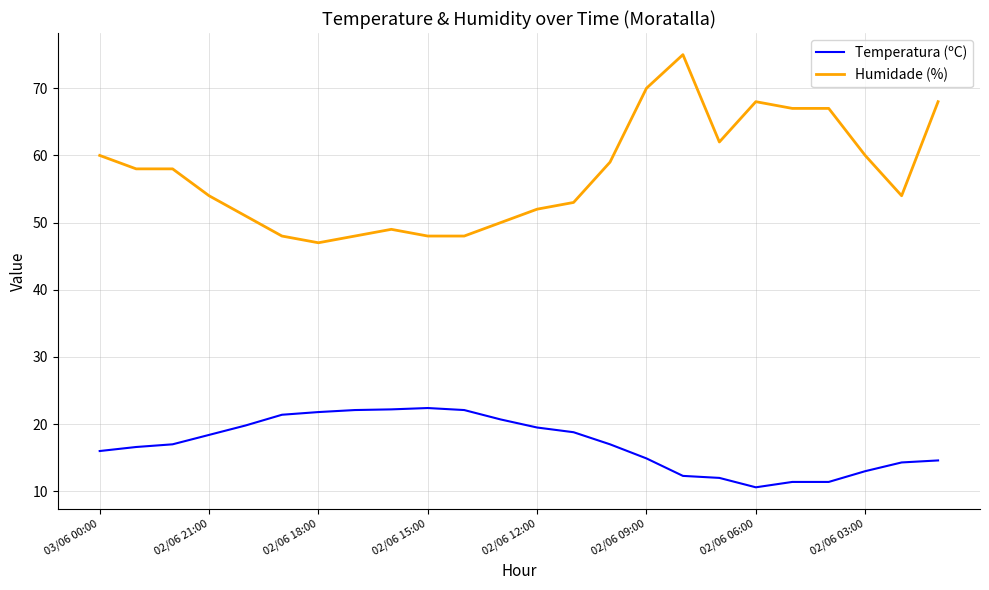

List the series in order of their overall mean, highest first.

Humidade (%), Temperatura (ºC)